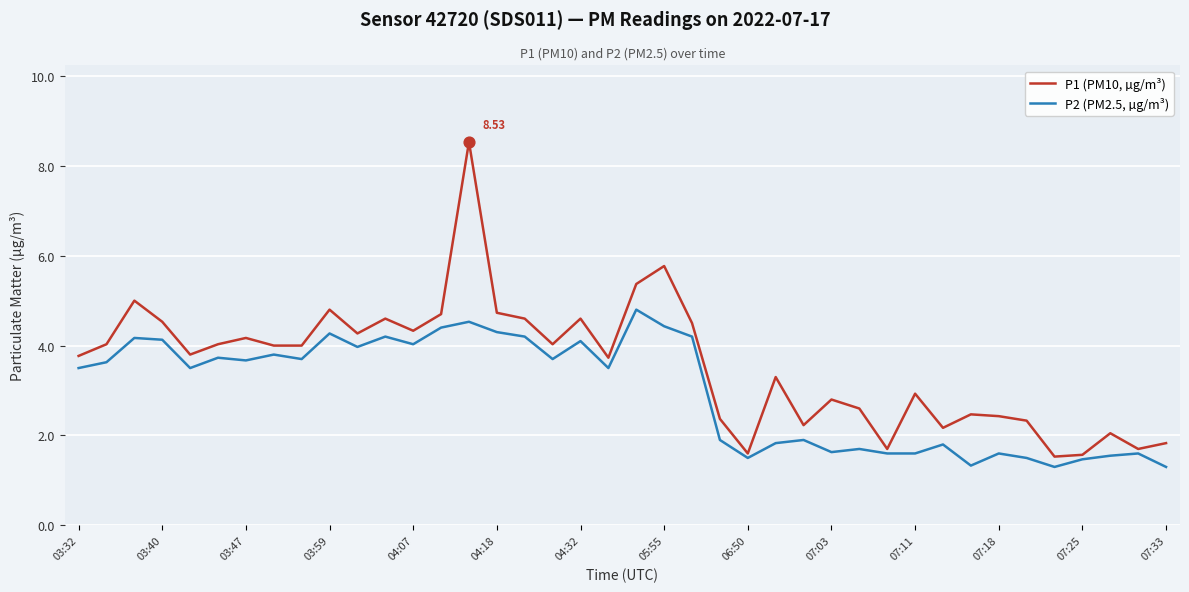

What are all the series names shown in the legend?

P1 (PM10, µg/m³), P2 (PM2.5, µg/m³)